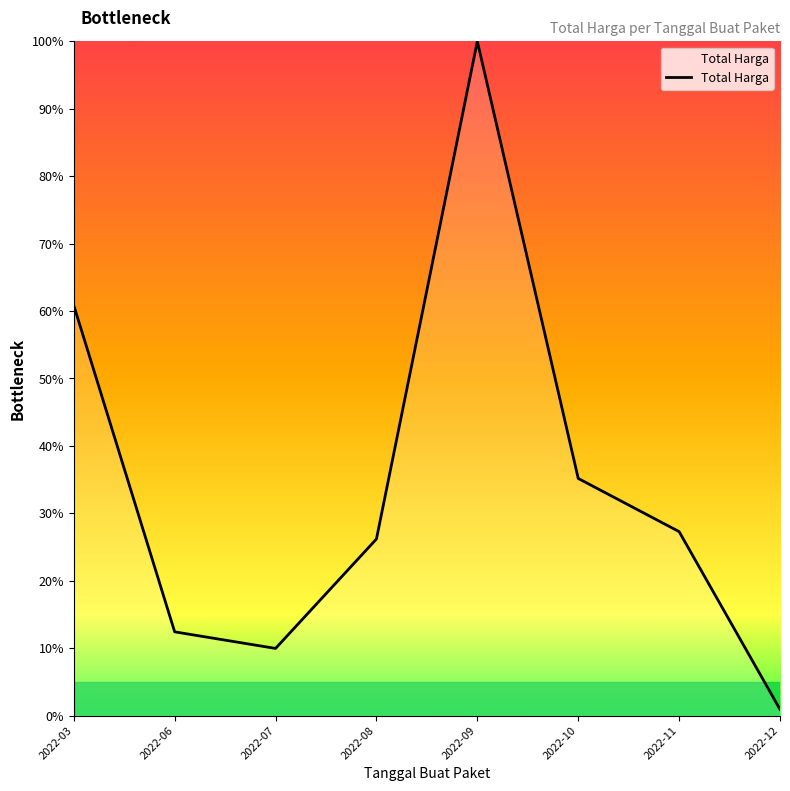

Reading right to left, extract all data points from this chart.

2022-12=0.9	2022-11=27.3	2022-10=35.2	2022-09=100.0	2022-08=26.2	2022-07=10.0	2022-06=12.4	2022-03=60.8